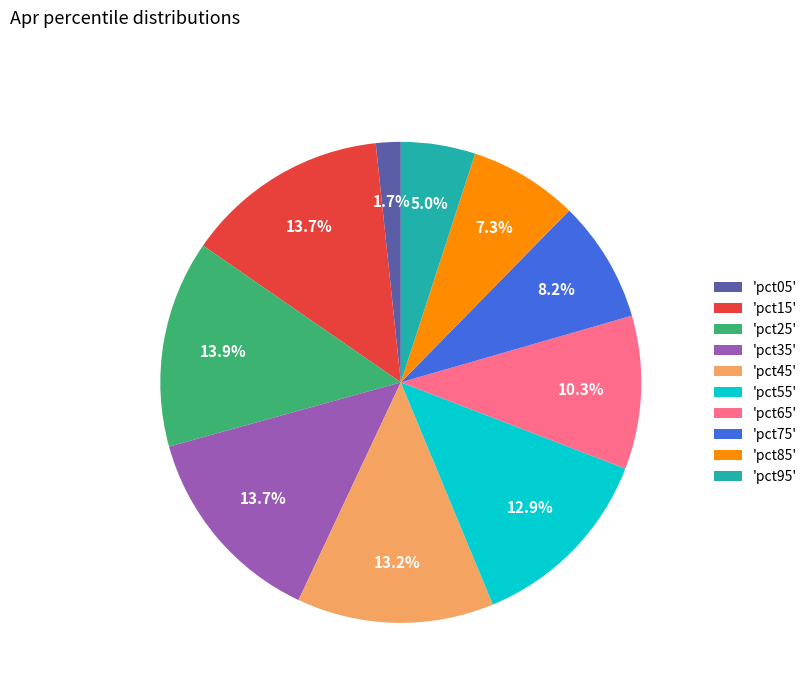

Does 'pct75' account for over 50% of the chart?

No